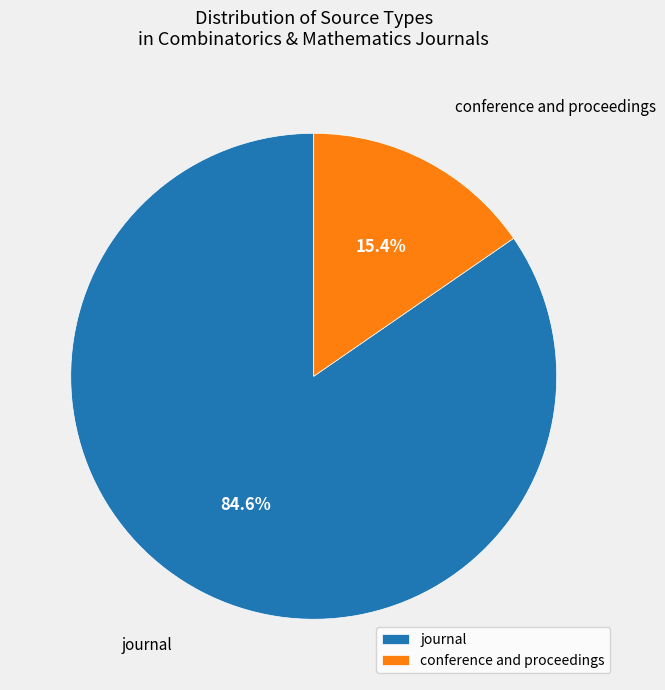

Do conference and proceedings and journal together represent more than half of the pie?

Yes